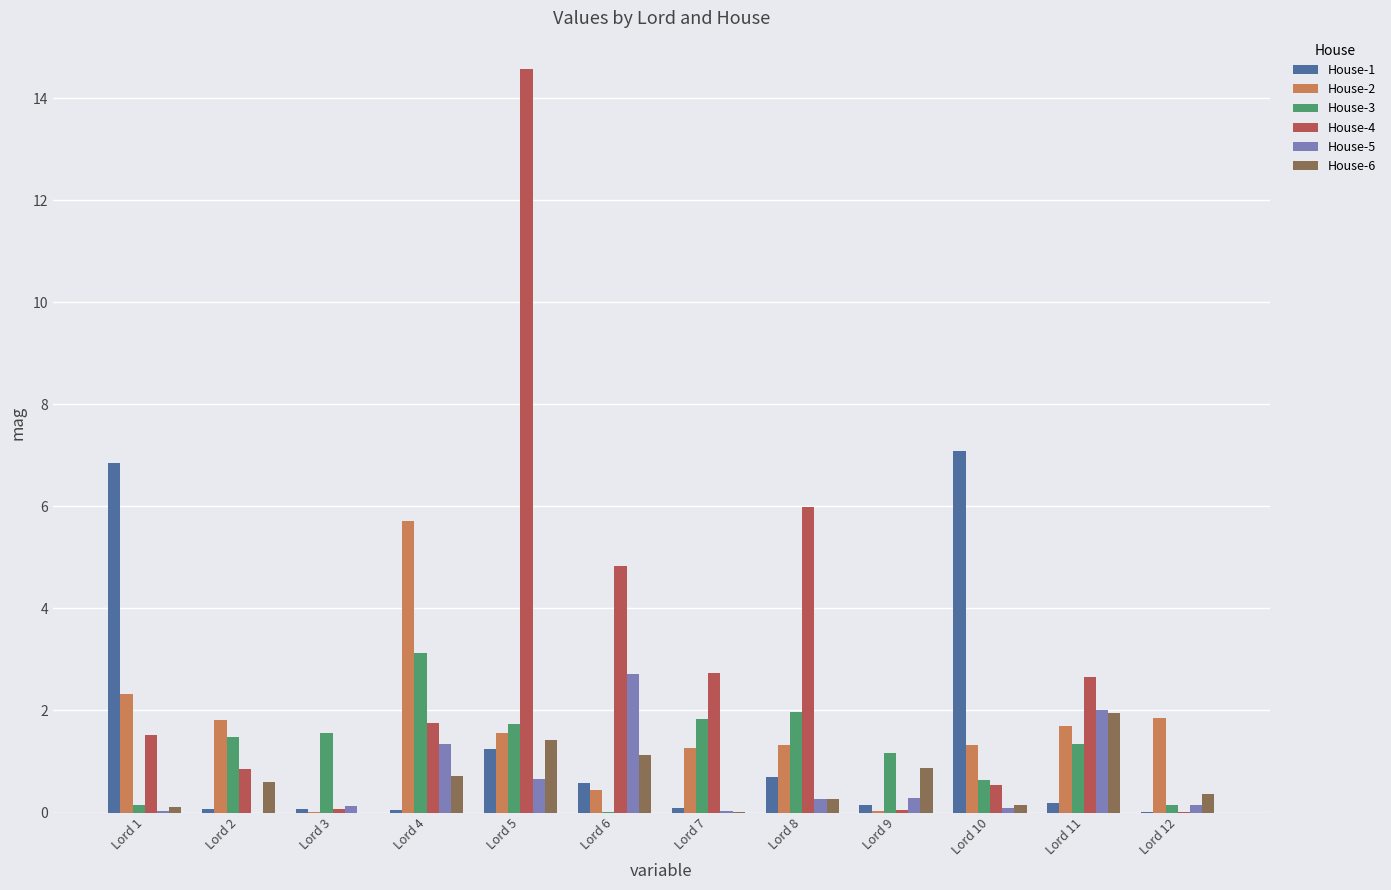

Is the value of House-6 at Lord 11 greater than the value of House-1 at Lord 6?

Yes